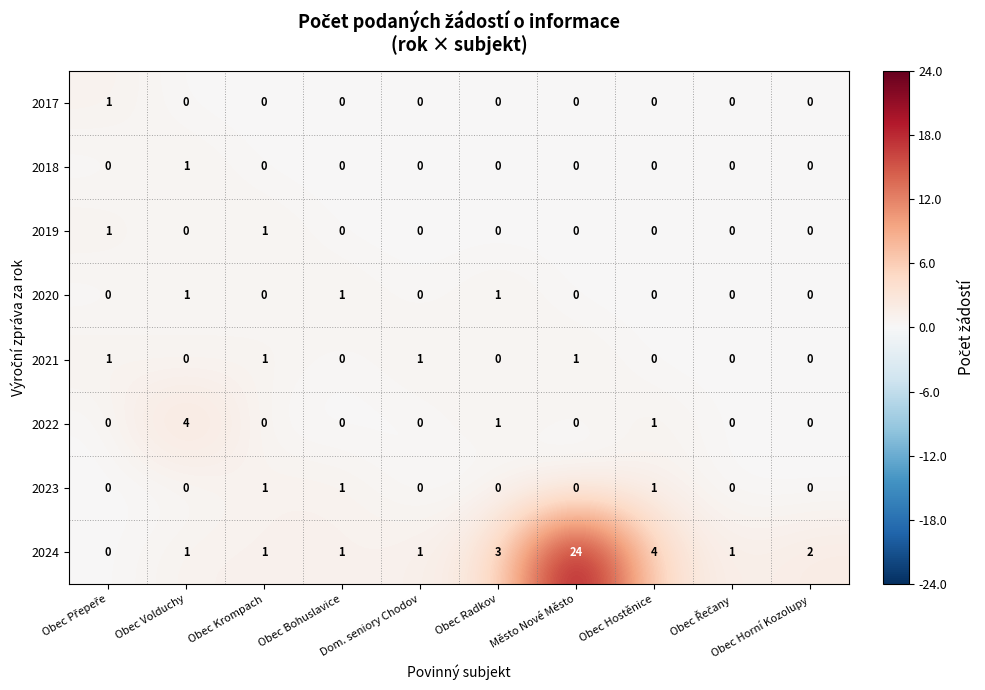

What is the greatest value displayed?

24